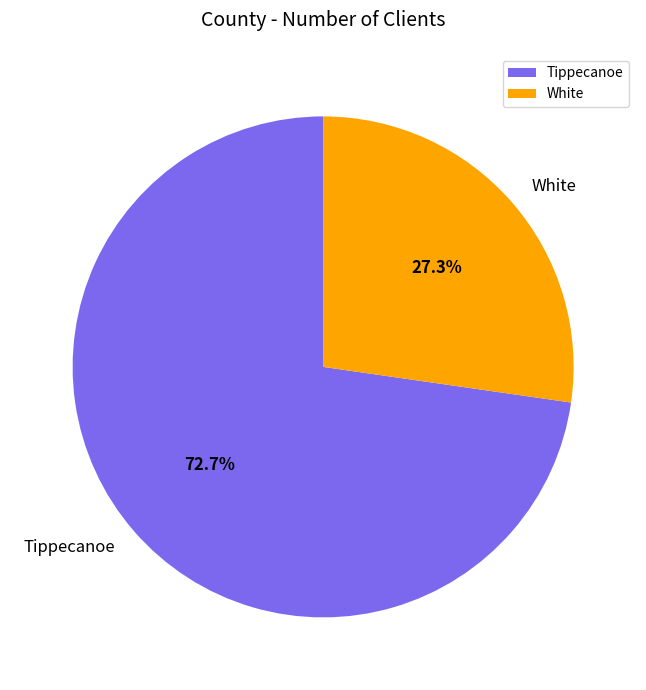

Which slice is the smallest?

White